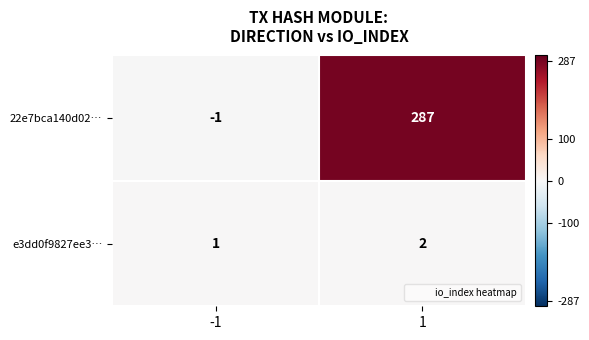

How many data points in e3dd0f9827ee3… are less than 2?

1